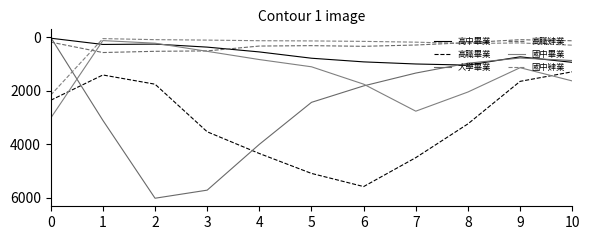

How many lines are shown in the chart?

6